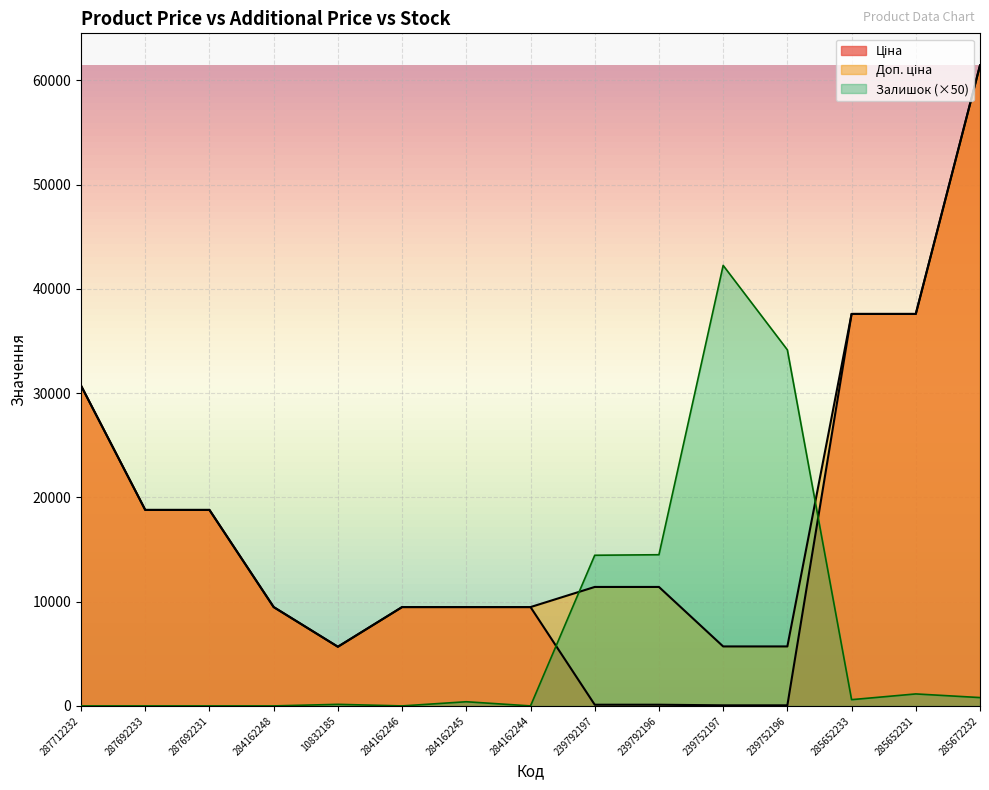

Does the chart display data point markers on the line(s)?

No